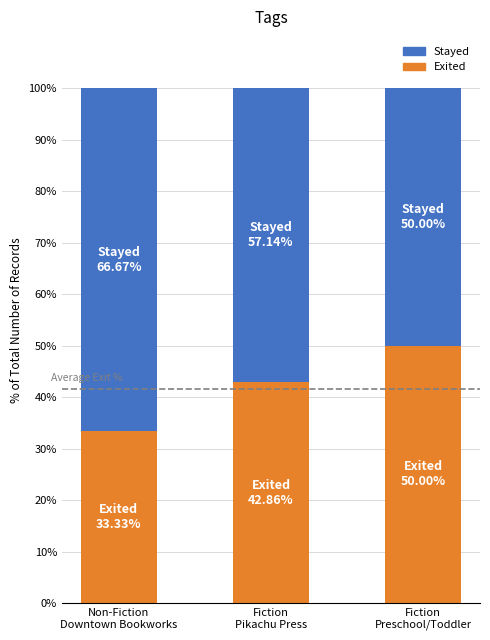

What is the total value across all series at Non-Fiction
Downtown Bookworks?

100.0